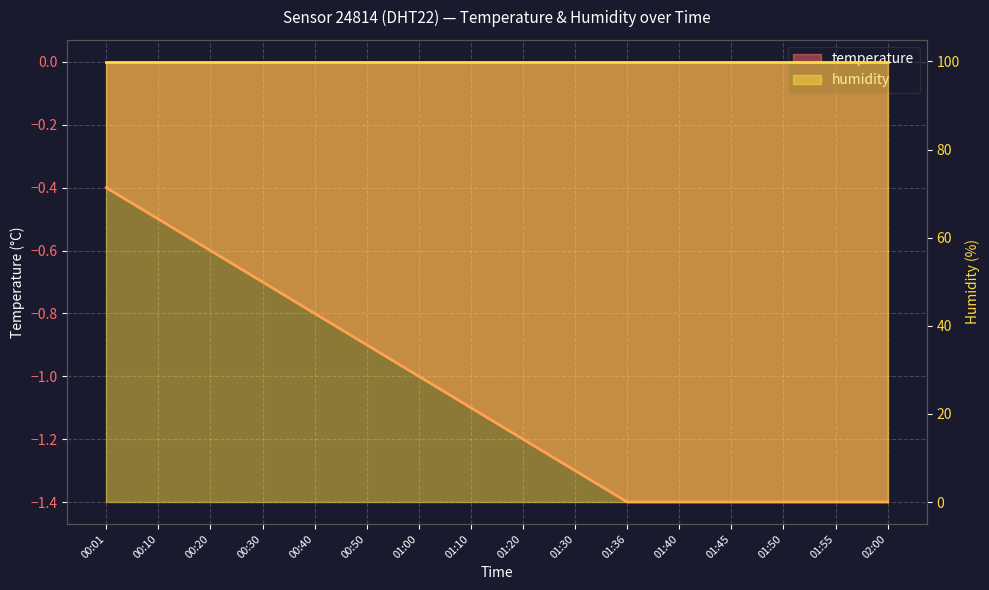

Between 01:50 and 00:30, which is larger?

00:30